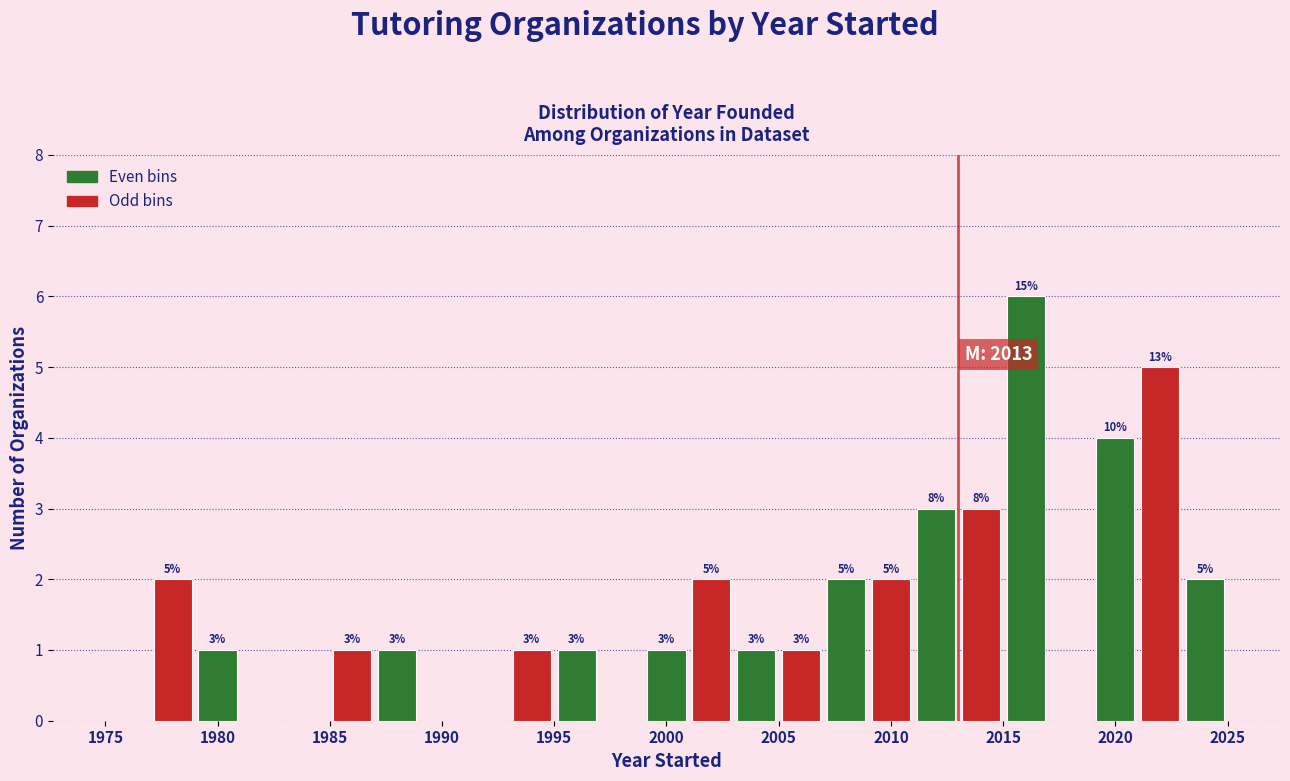

Which range on the x-axis has the tallest bar?

2015 to 2017